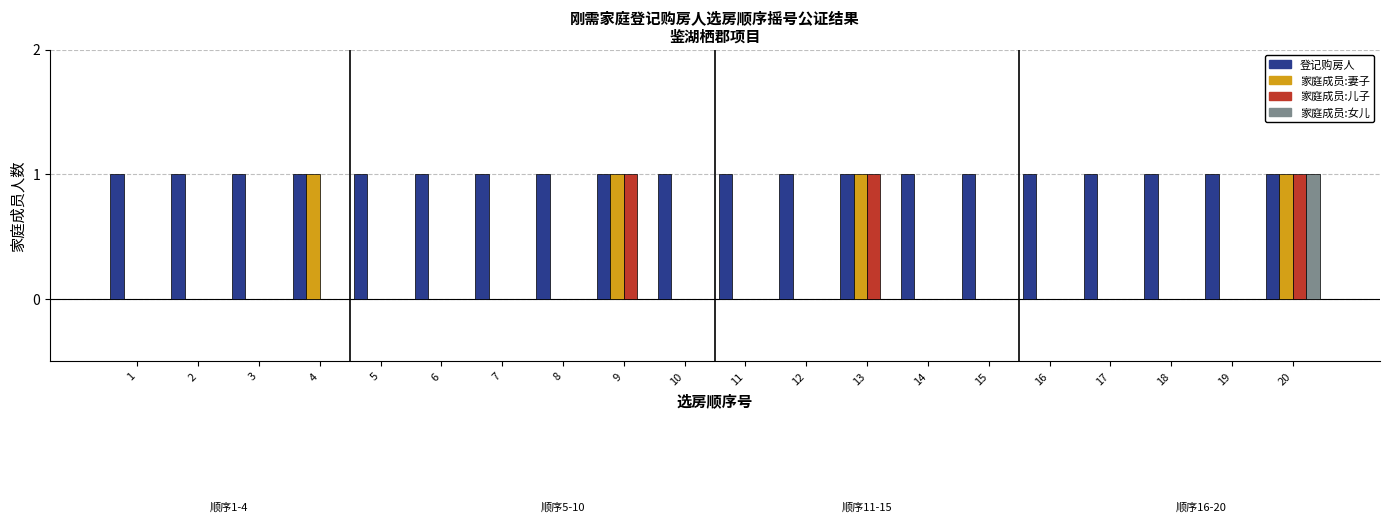

Is the value of 登记购房人 at 3 greater than the value of 家庭成员:女儿 at 19?

Yes